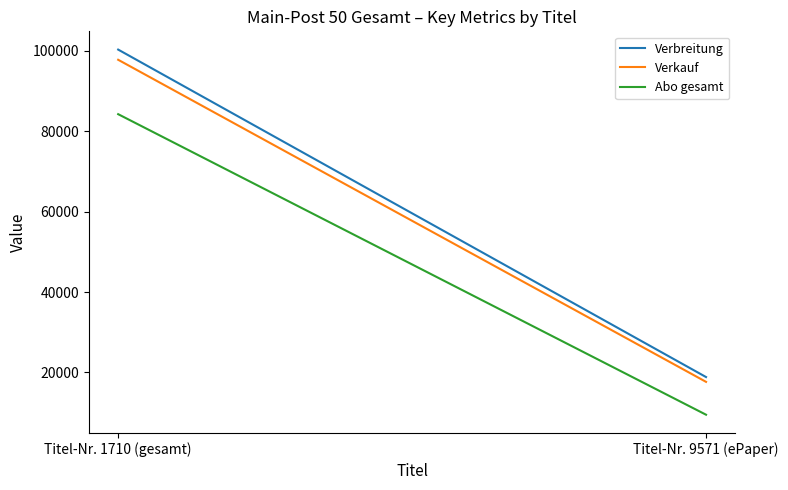

Rank the series at Titel-Nr. 9571 (ePaper) from highest to lowest value.

Verbreitung, Verkauf, Abo gesamt